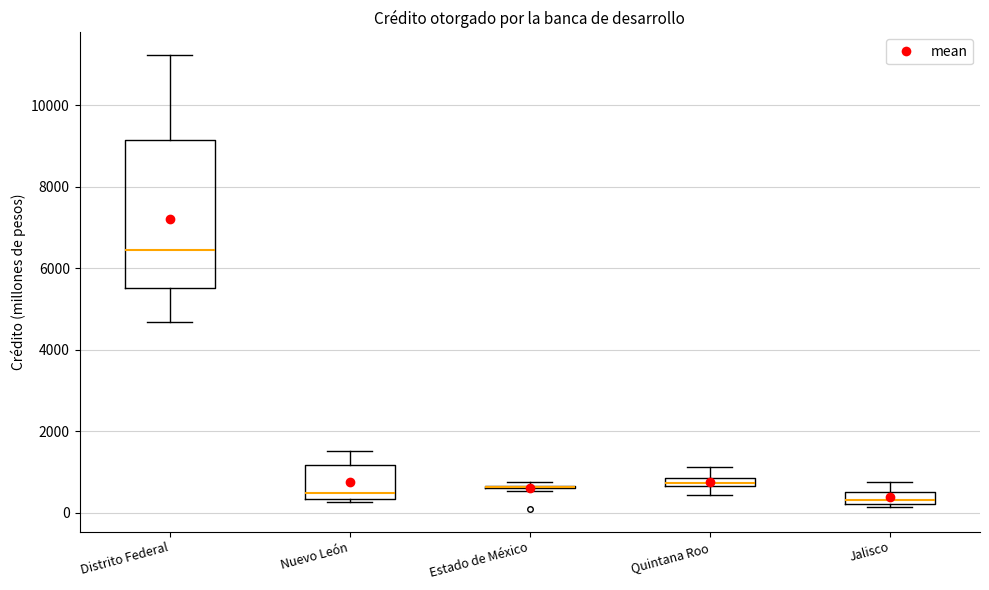

Where is the lower edge of the box for Nuevo León on the y-axis? The values are not printed on the chart, so give them approximately, as read against the axis.

400